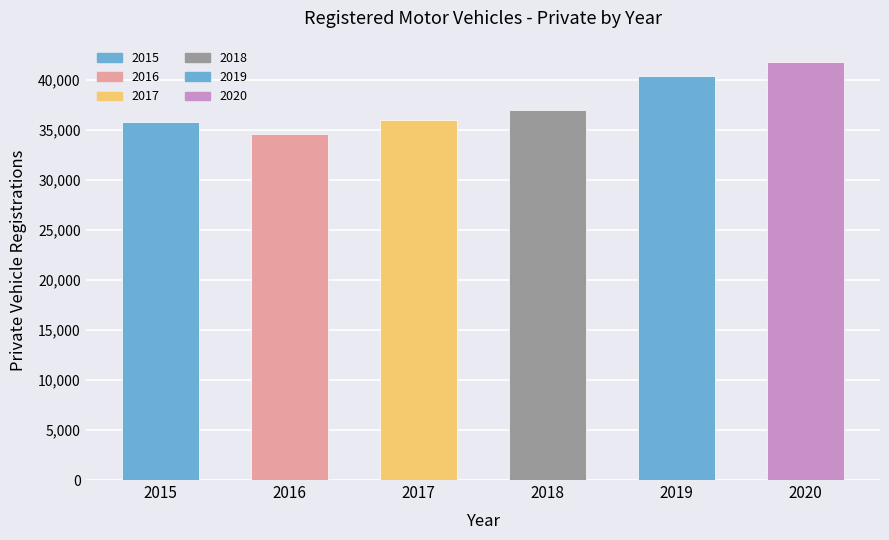

Reading left to right, what are all the values shown in this chart?

2015=35814	2016=34568	2017=36041	2018=36968	2019=40369	2020=41838